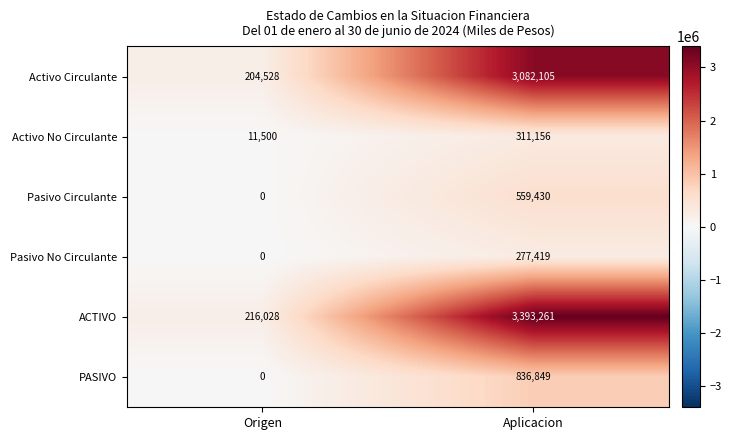

The value of ACTIVO at Origen is 216028. True or false?

True